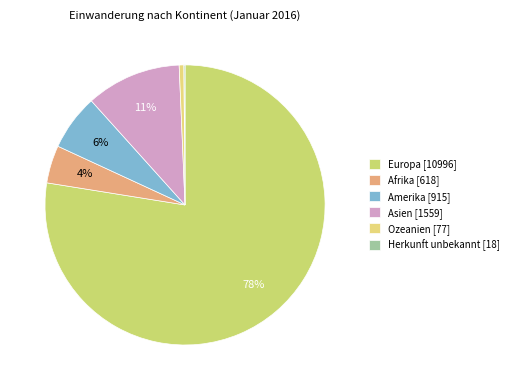

Between Amerika and Herkunft unbekannt, which is larger?

Amerika